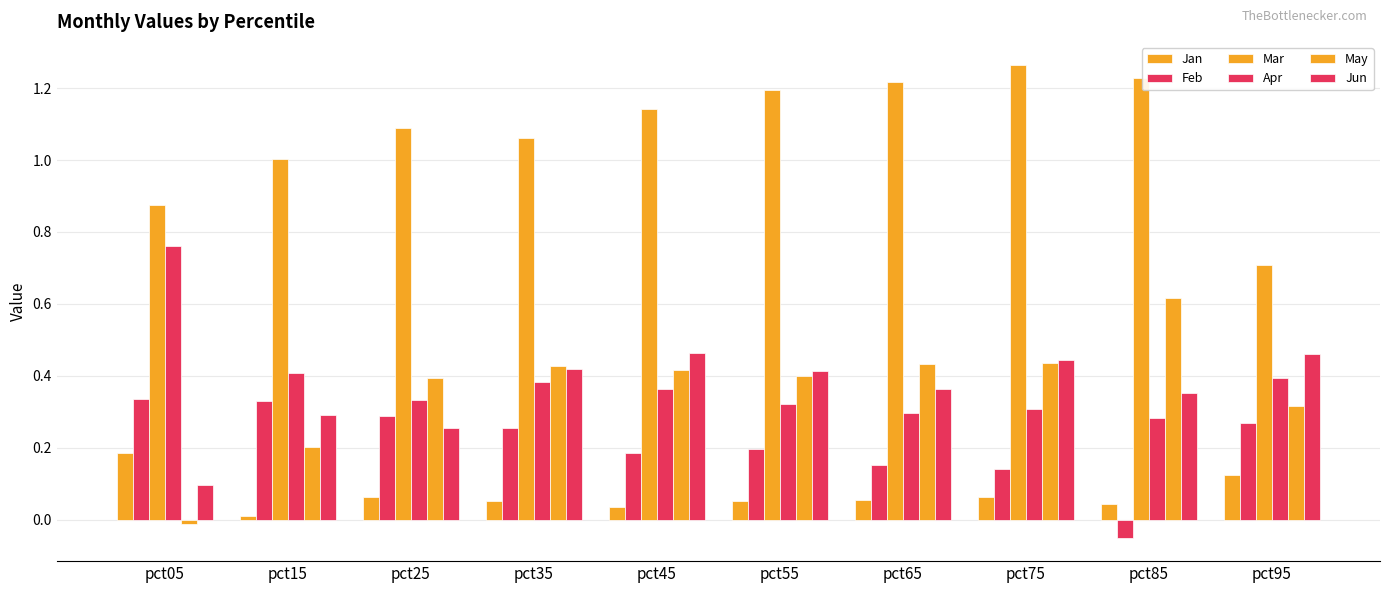

True or false: Apr has a value of 0.3 at pct85.

True